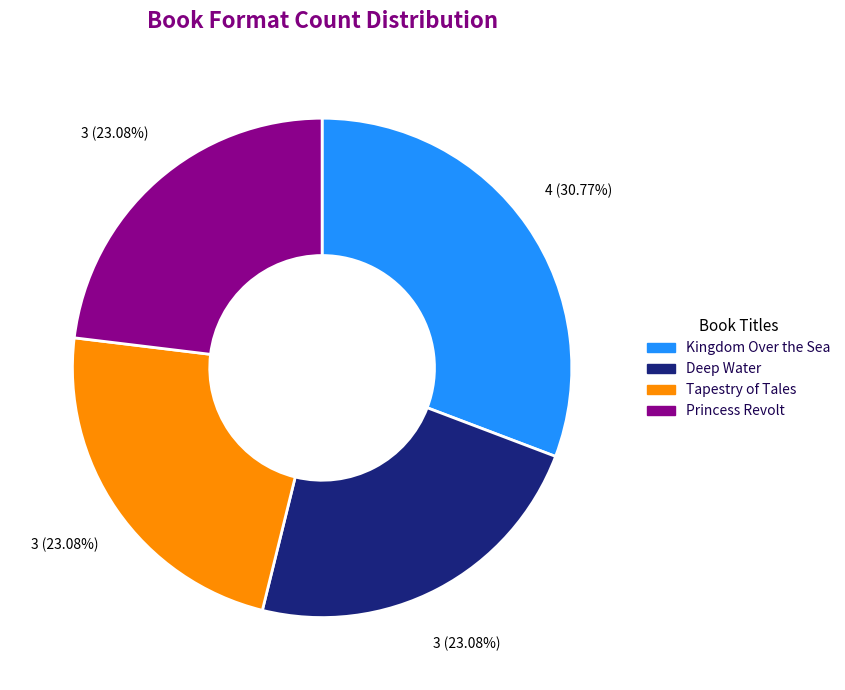

Is there any slice that represents more than half of the pie?

No